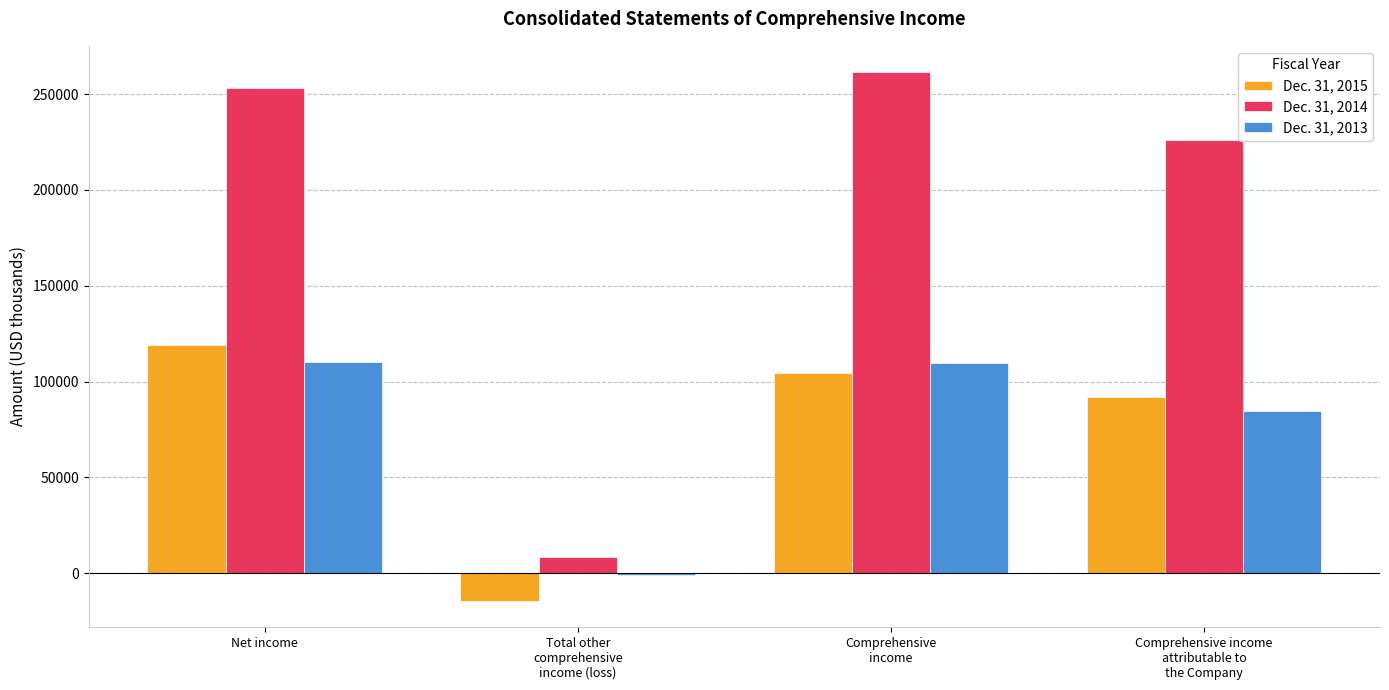

Which category has the highest value in the Dec. 31, 2015 series?

Net income